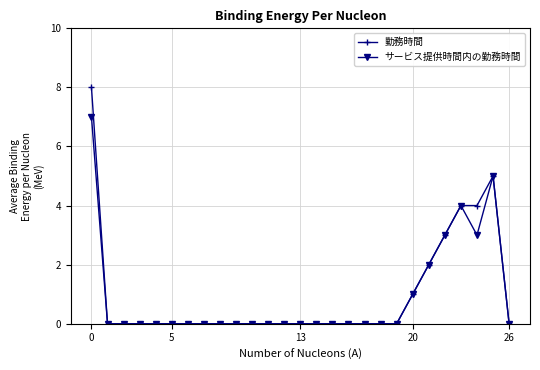

Rank the series by their maximum value, from highest to lowest.

勤務時間, サービス提供時間内の勤務時間